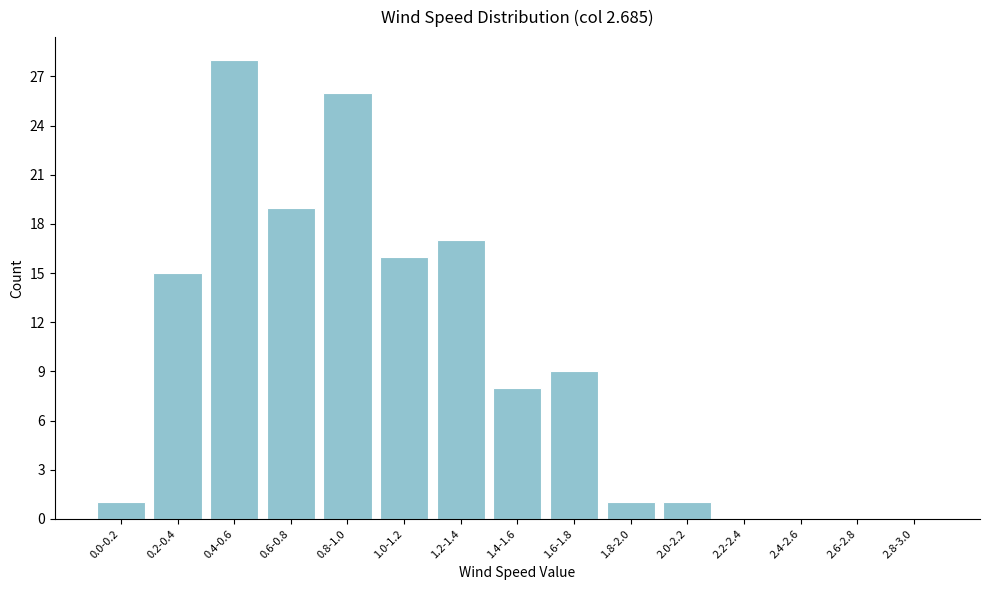

Reading right to left, transcribe all the data shown in this chart.

2.8-3.0=0	2.6-2.8=0	2.4-2.6=0	2.2-2.4=0	2.0-2.2=1	1.8-2.0=1	1.6-1.8=9	1.4-1.6=8	1.2-1.4=17	1.0-1.2=16	0.8-1.0=26	0.6-0.8=19	0.4-0.6=28	0.2-0.4=15	0.0-0.2=1